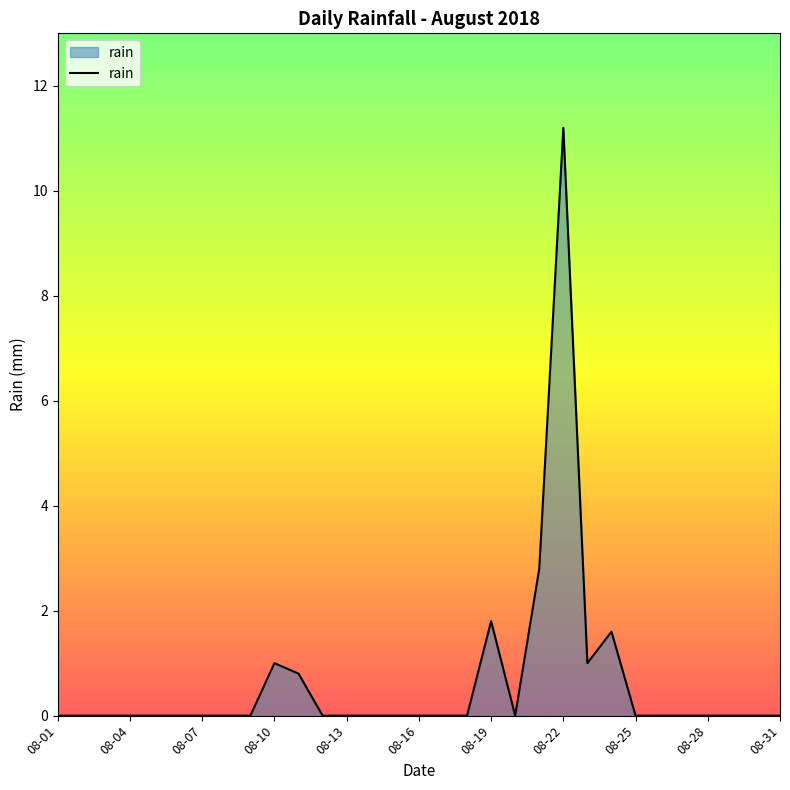

What is the greatest value displayed?

11.2